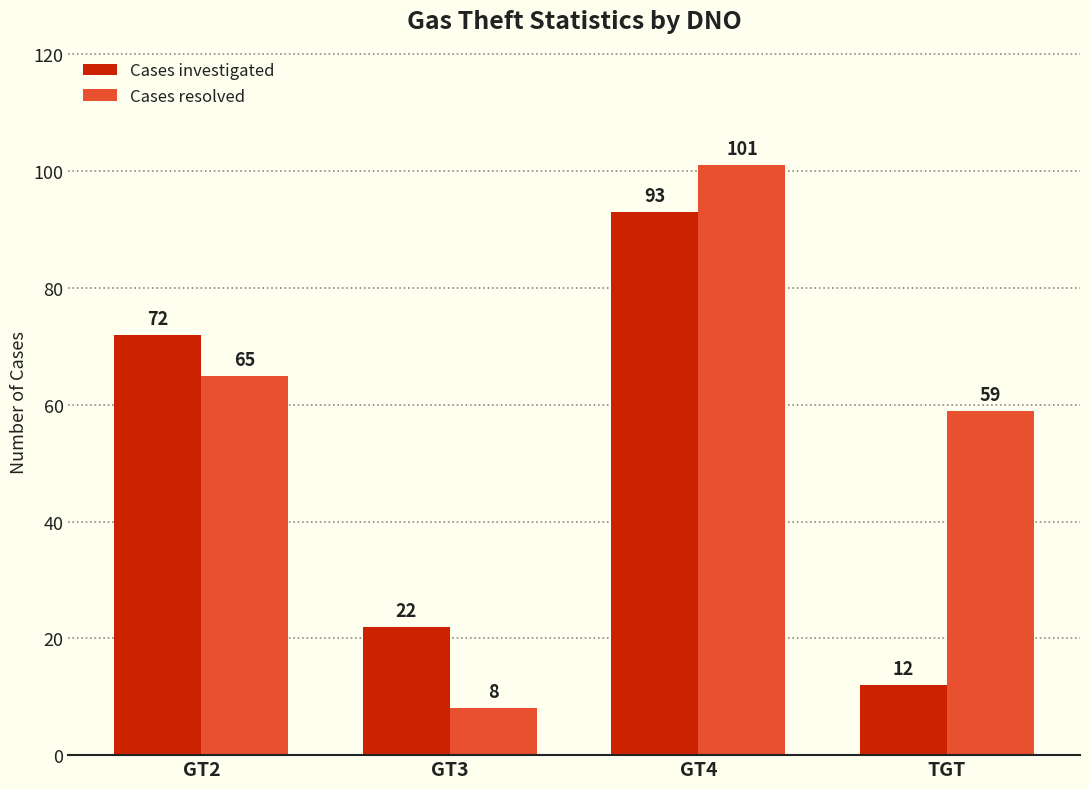

Which series has the largest total across all categories?

Cases resolved